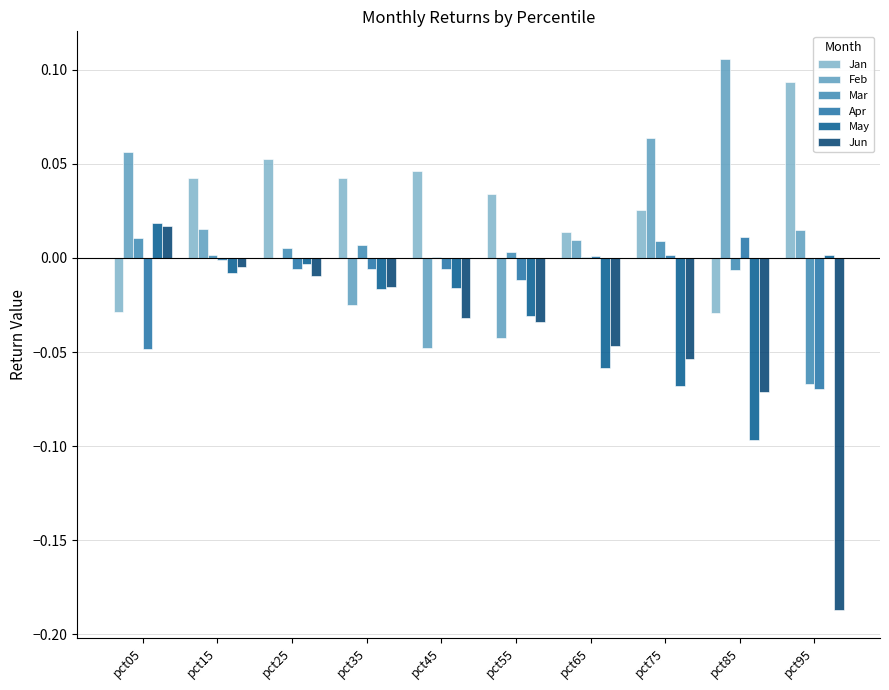

Does the chart contain stacked bars?

No